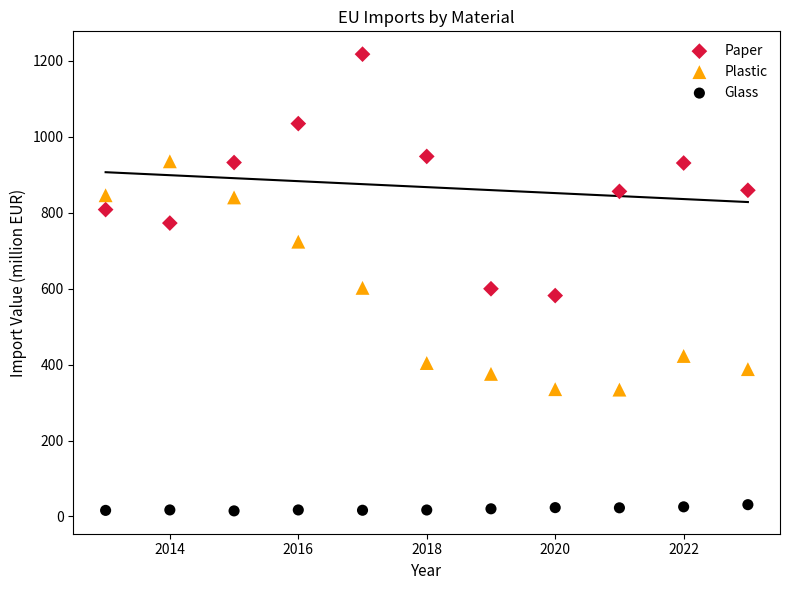

Which series reaches the minimum Y coordinate?

Glass